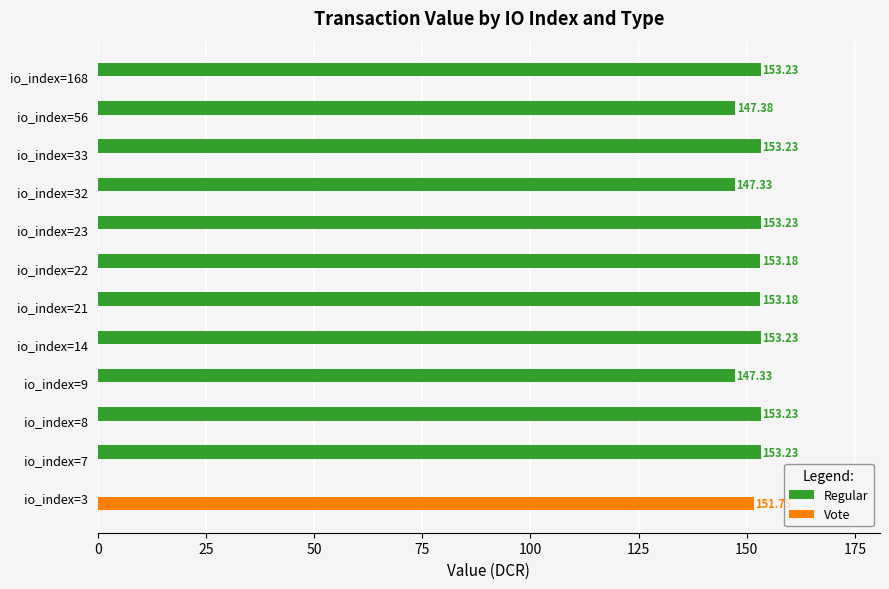

Which series has the largest total across all categories?

Regular